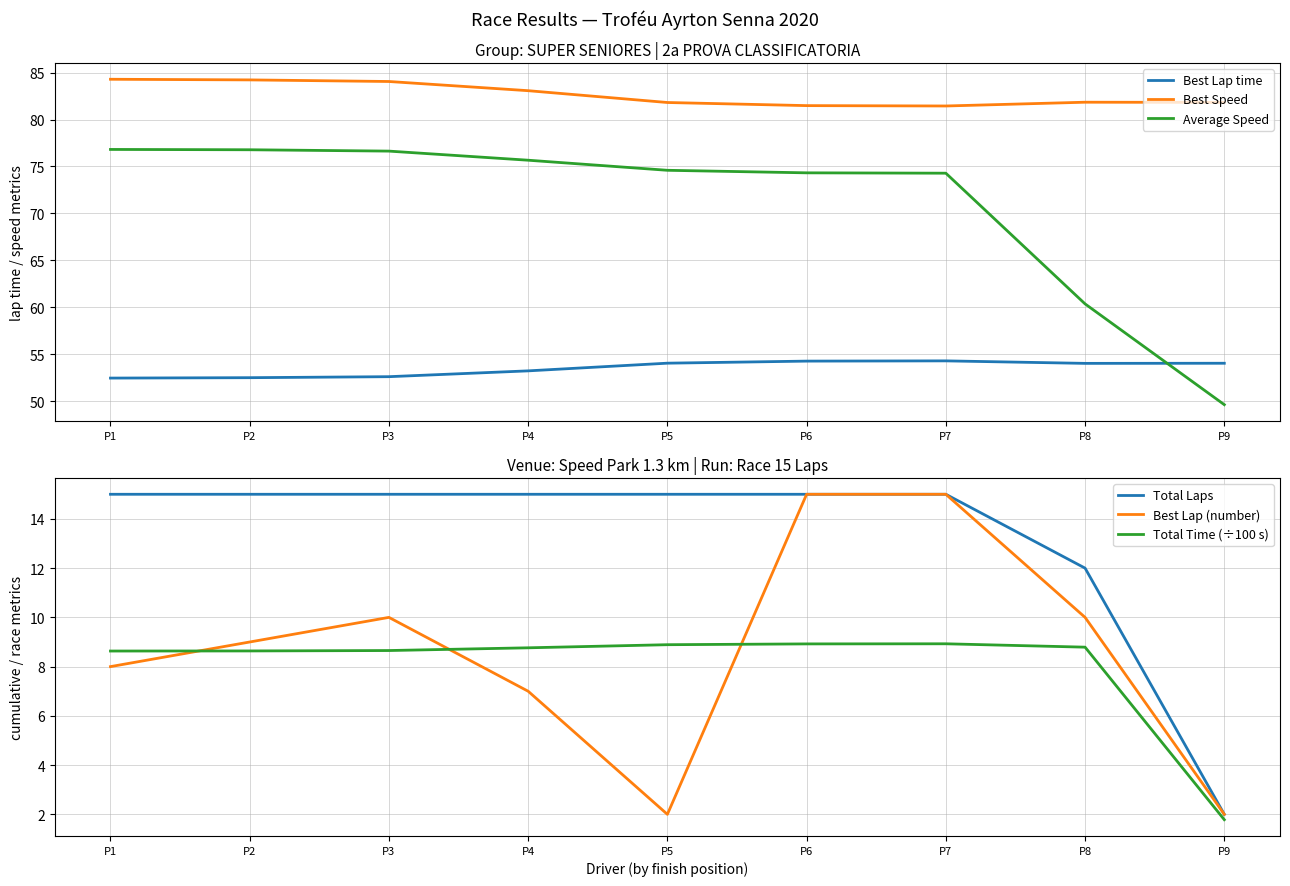

What is the difference between the maximum and second lowest values in the Best Lap (number) series?

13.0